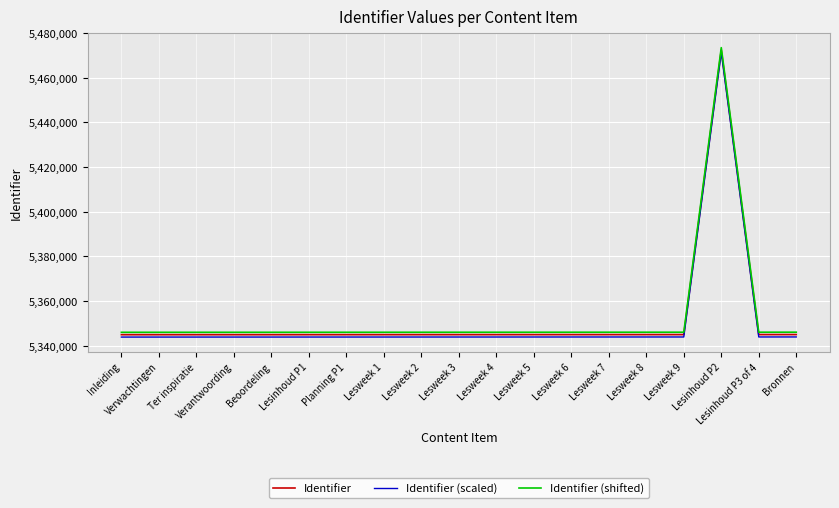

What is the lowest value of the Identifier (shifted) series?

5345953.0